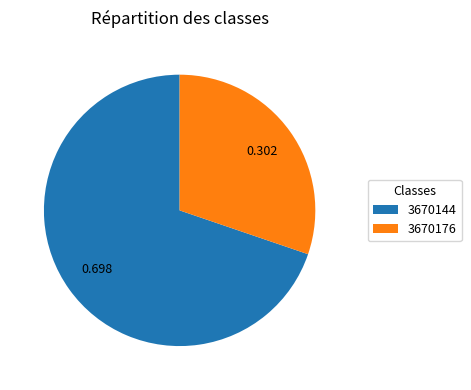

Combined, do 3670144 and 3670176 account for over 50%?

Yes